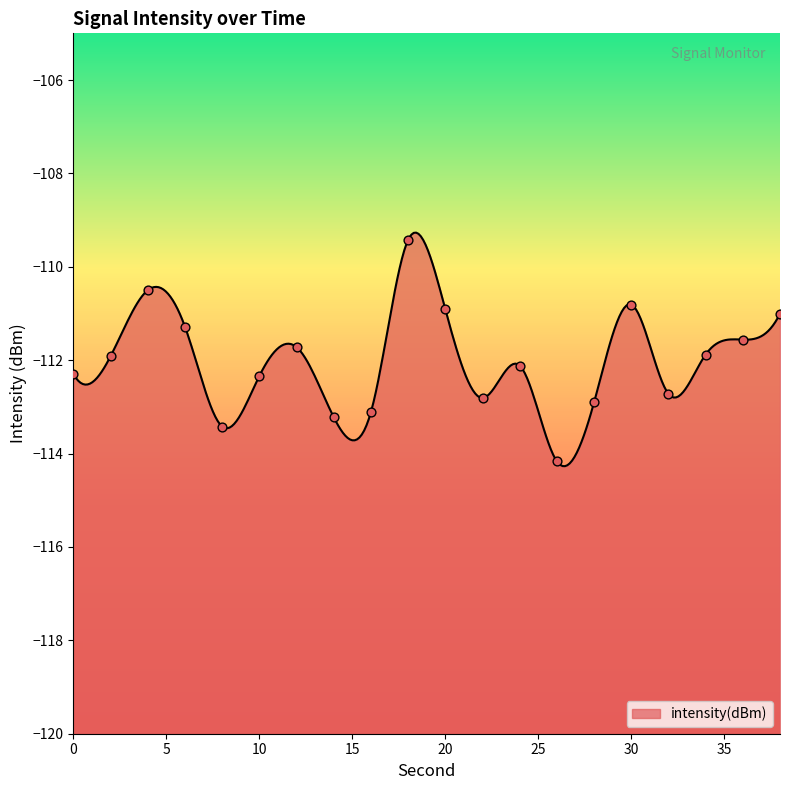

Which has a higher value, 16 or 36?

36